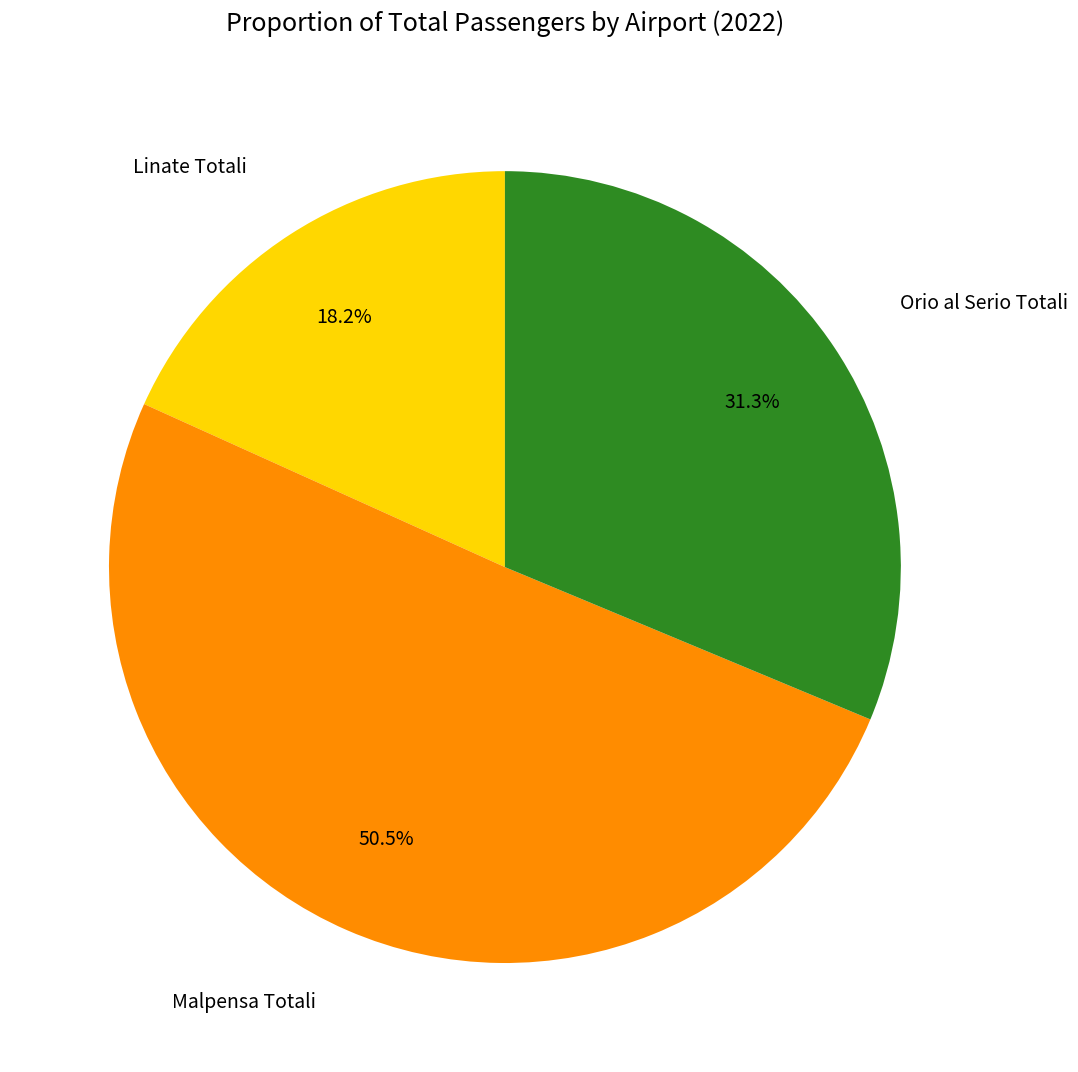

Does any single category account for the majority?

Yes